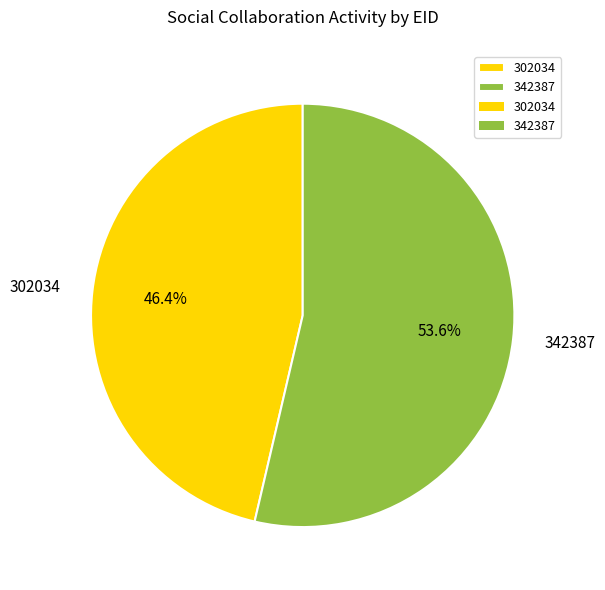

How many slices are in this pie chart?

2